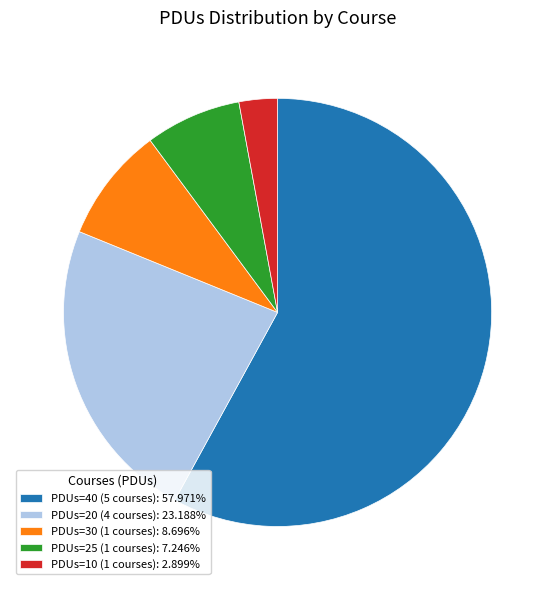

Does PDUs=40 (5 courses): 57.971% account for over 50% of the chart?

Yes